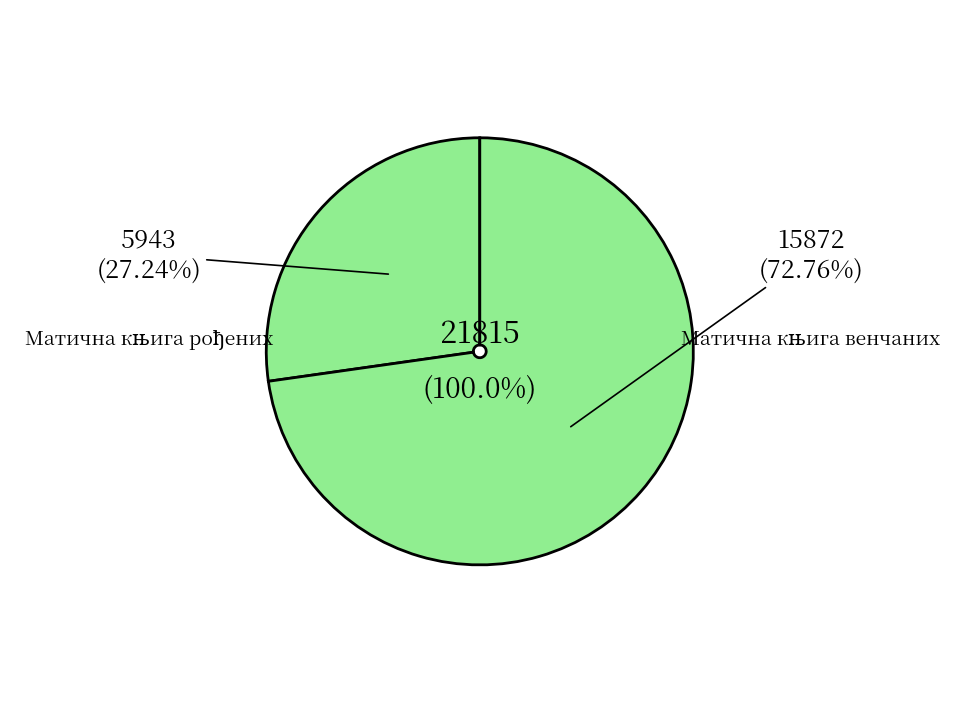

What is the largest slice in the pie chart?

Матична књига венчаних